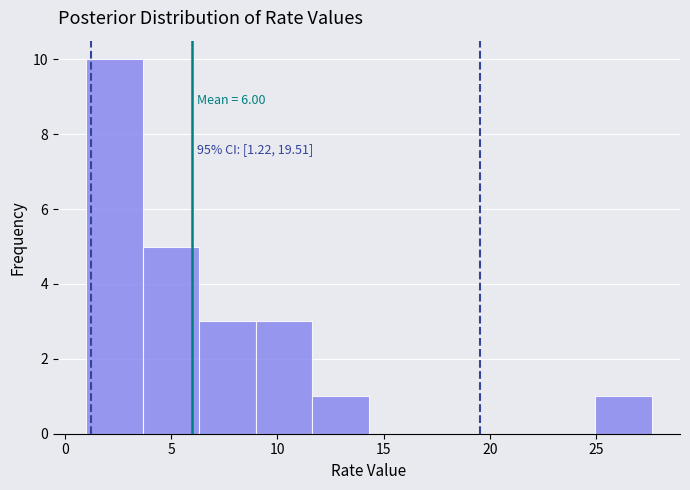

Over which range of the x-axis is the bar tallest?

1.0 to 3.5